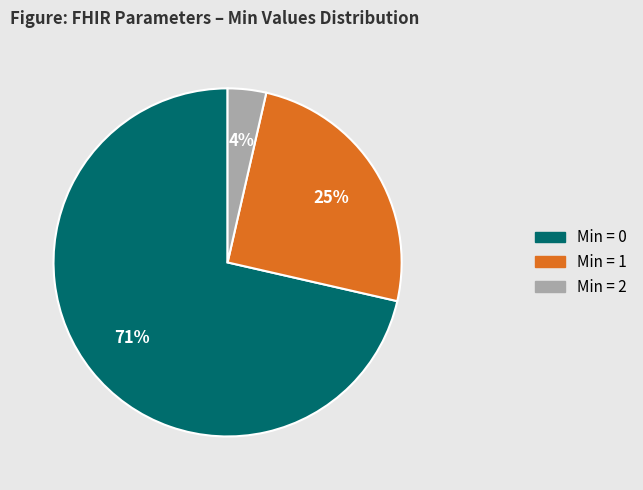

Is there any slice that represents more than half of the pie?

Yes